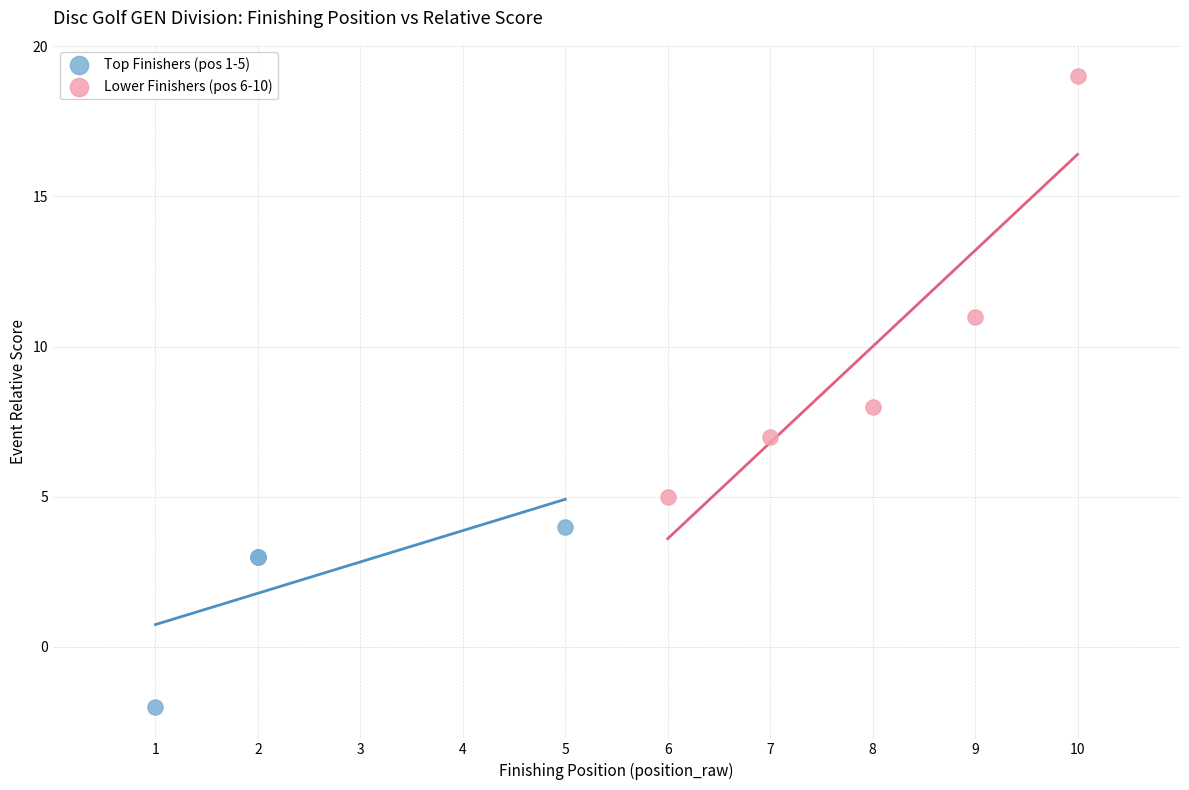

Which series has the largest Y range (max minus min)?

Lower Finishers (pos 6-10)